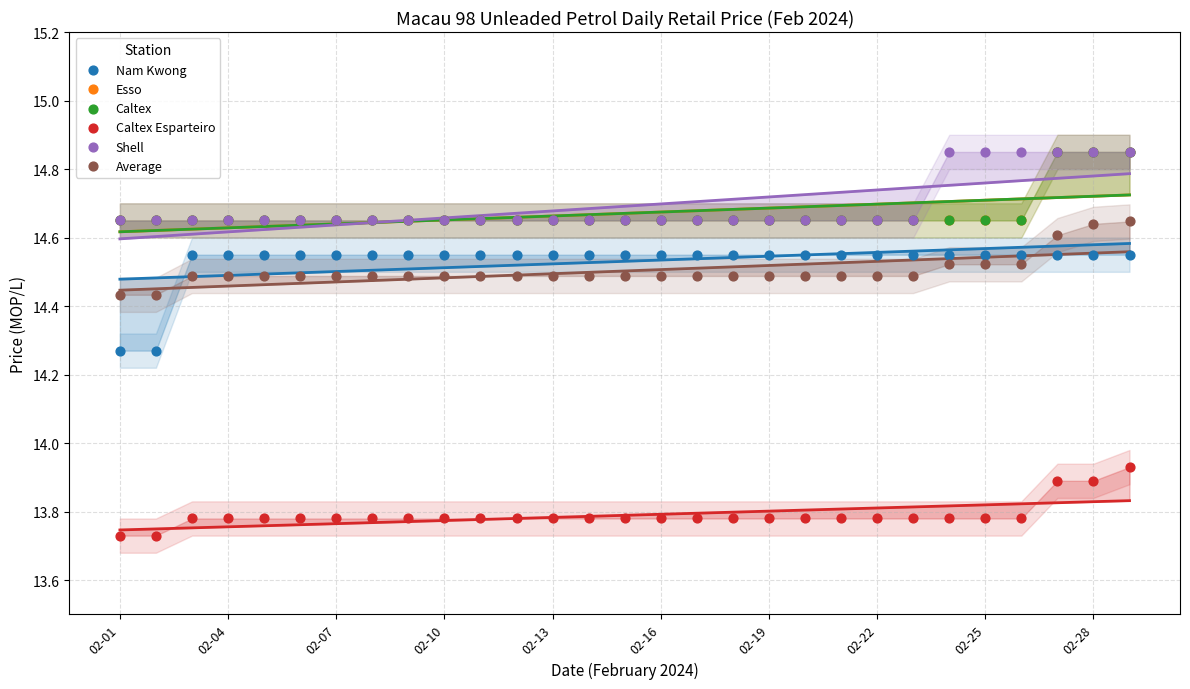

Which series reaches the minimum Y coordinate?

Caltex Esparteiro